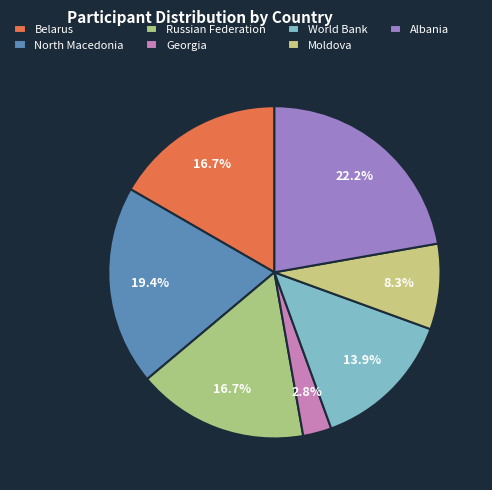

Count the number of slices in the pie.

7